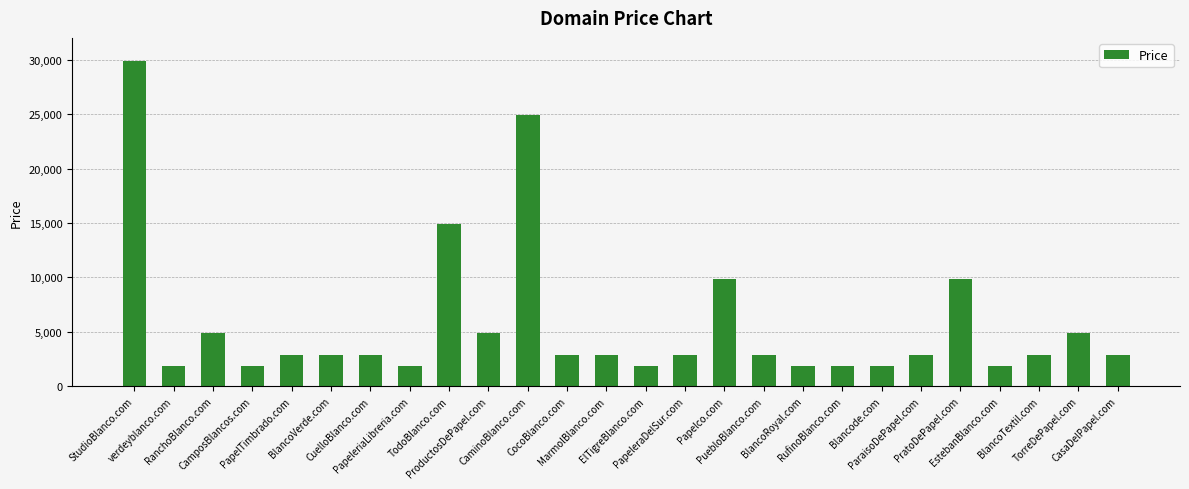

At which label is the value closest to 15888?

TodoBlanco.com